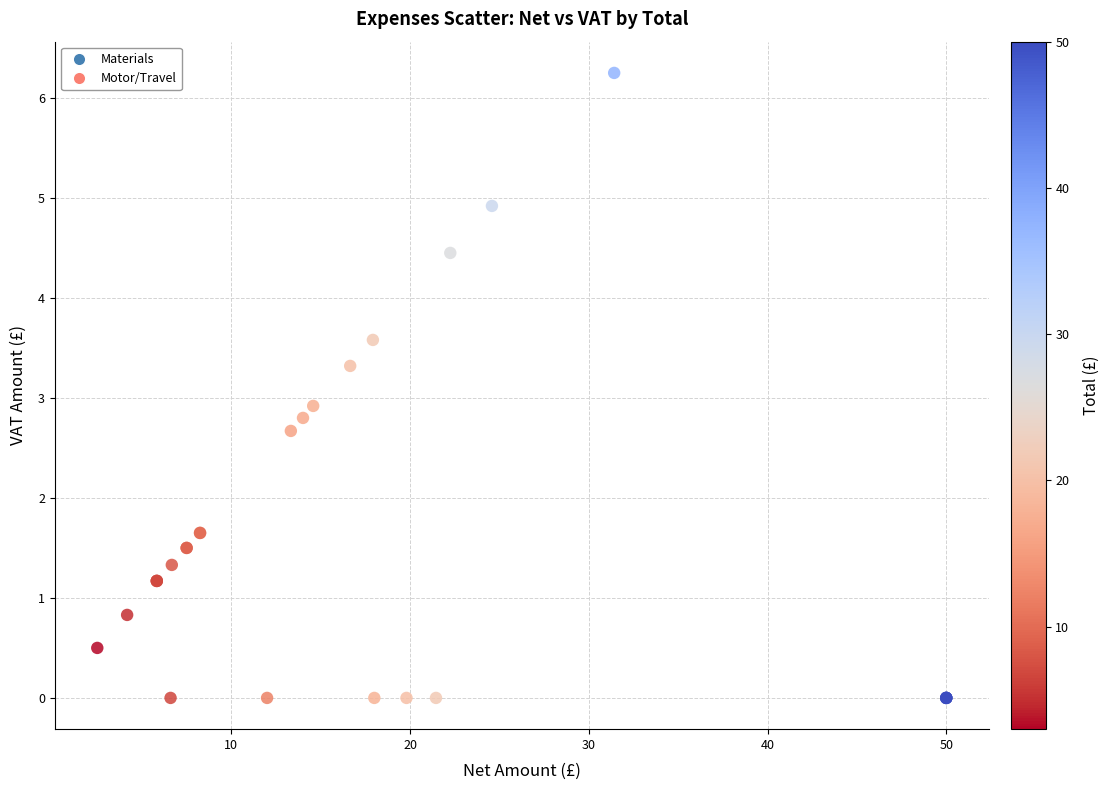

What Y value in the scatter plot is closest to 3?

2.9